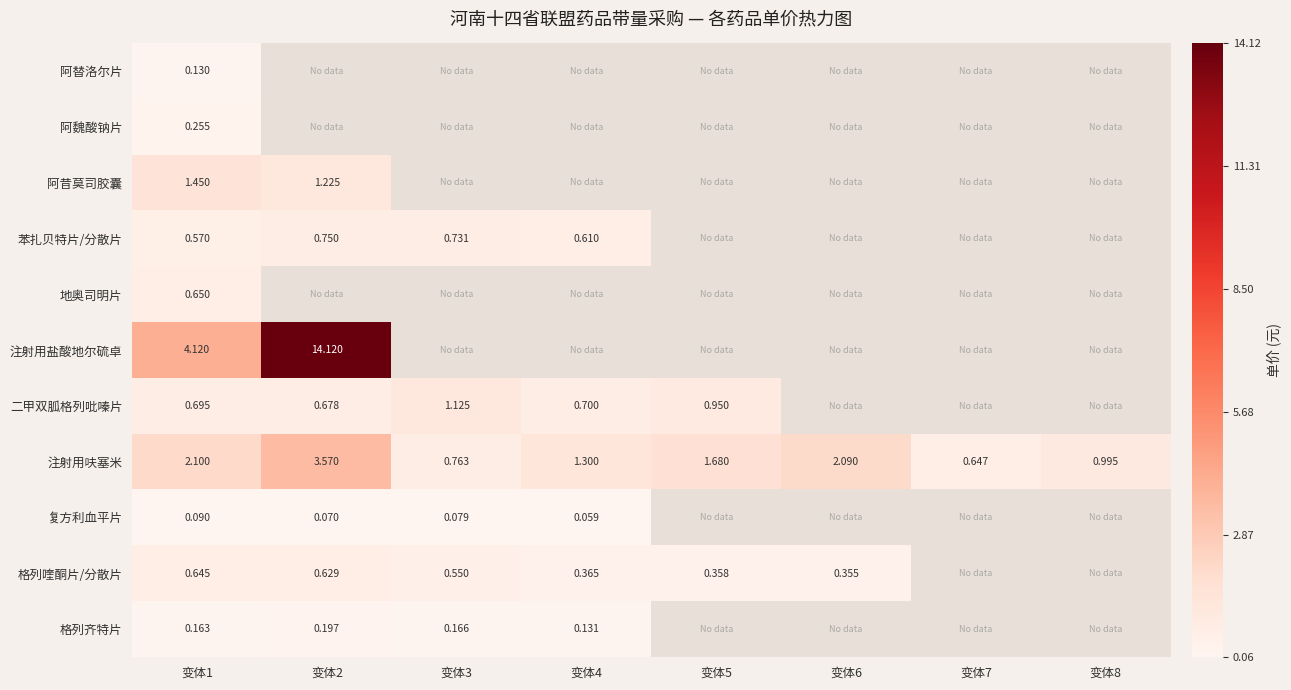

Between 变体2 and 变体6, which series saw the biggest shift?

注射用呋塞米